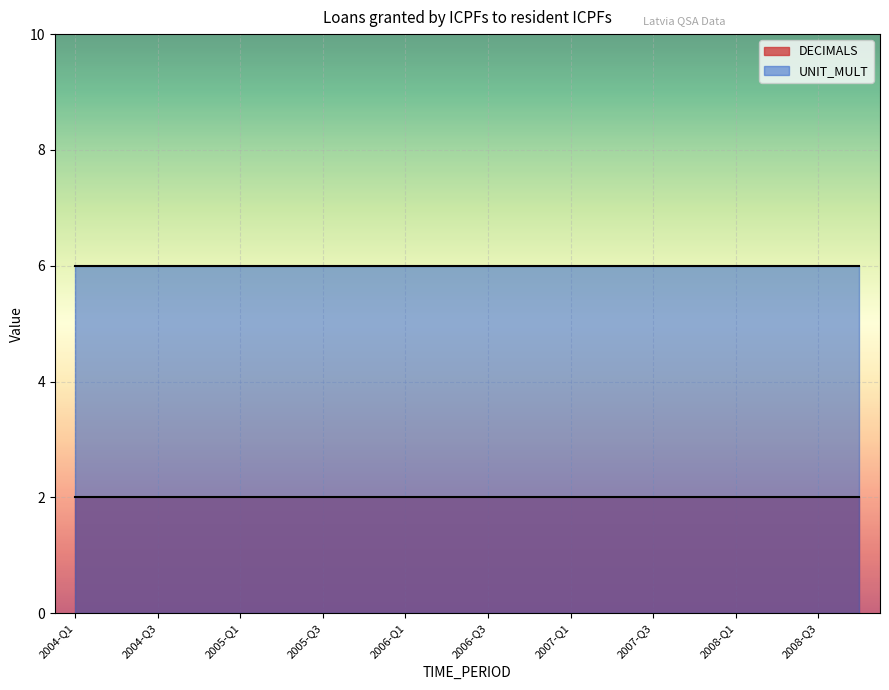

What is the label of the 9th point from the right?

2006-Q4